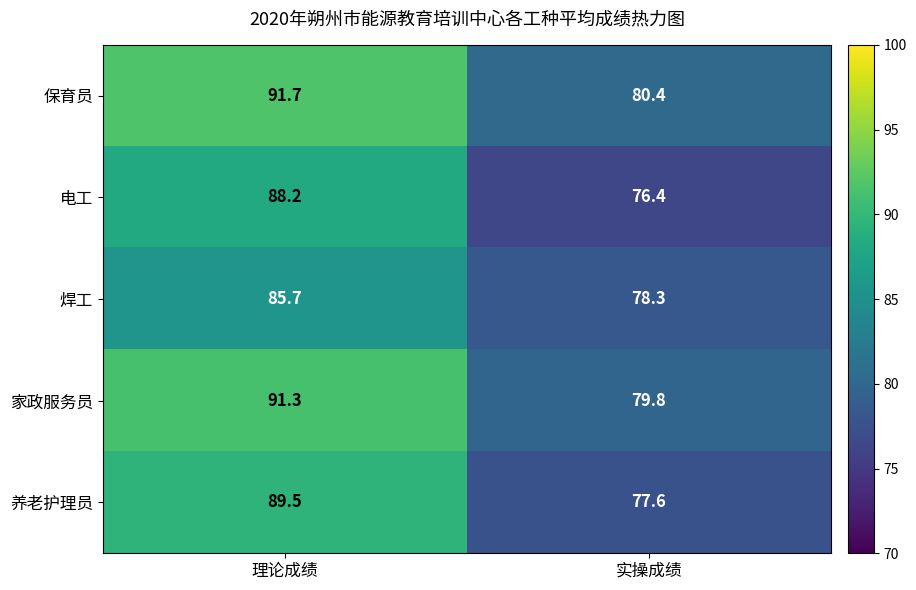

Is it true that 保育员 equals 48.8 at 实操成绩?

False